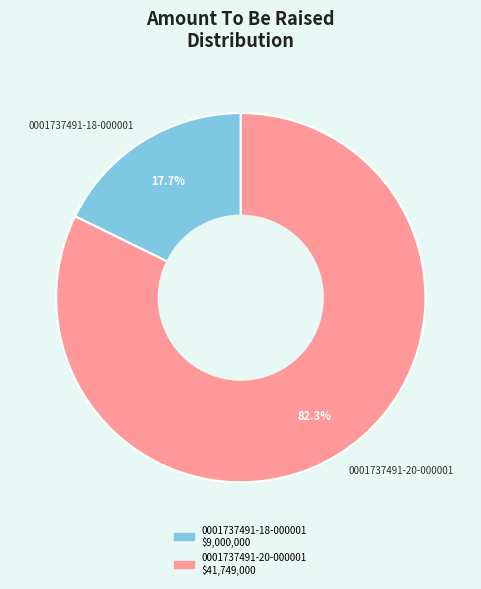

What percentage is NOT represented by 0001737491-18-000001?

82.3%